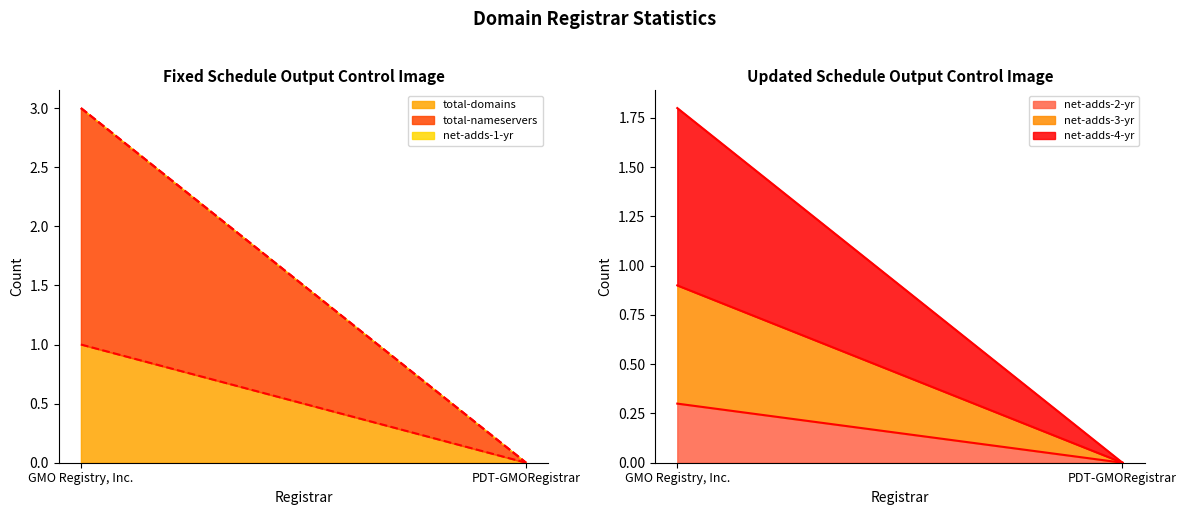

The total-domains series shows 1 at GMO Registry, Inc.. True or false?

True